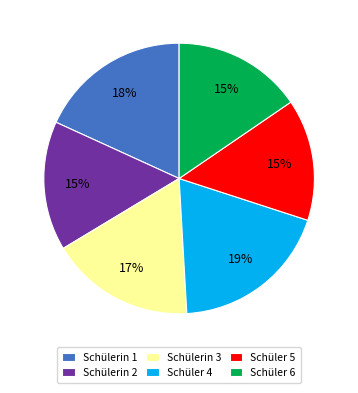

The Schülerin 1 slice represents 18% of the pie. True or false?

True